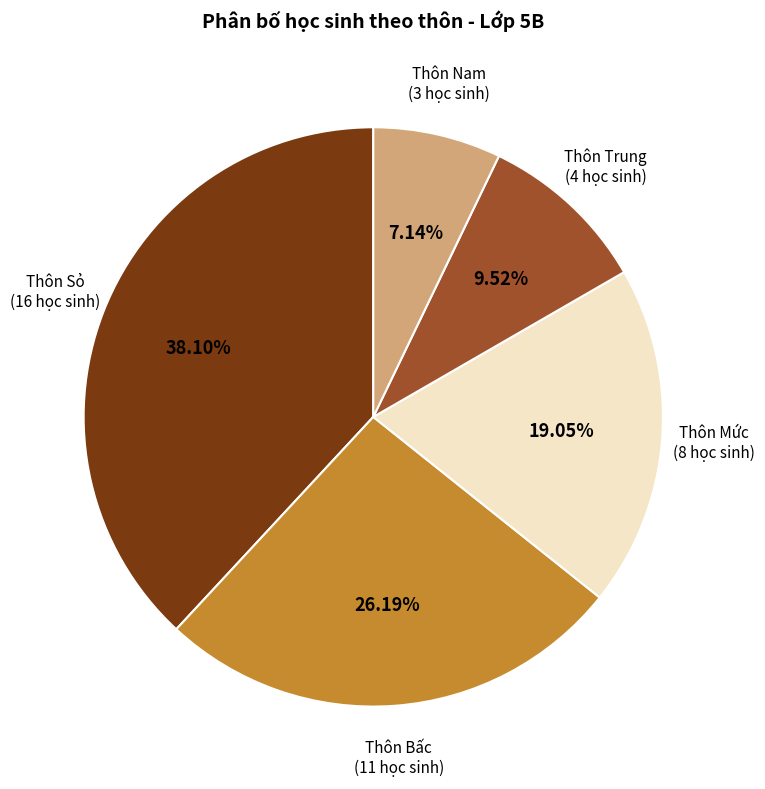

To the nearest percent, what is the difference between the largest and smallest slice percentages?

31%